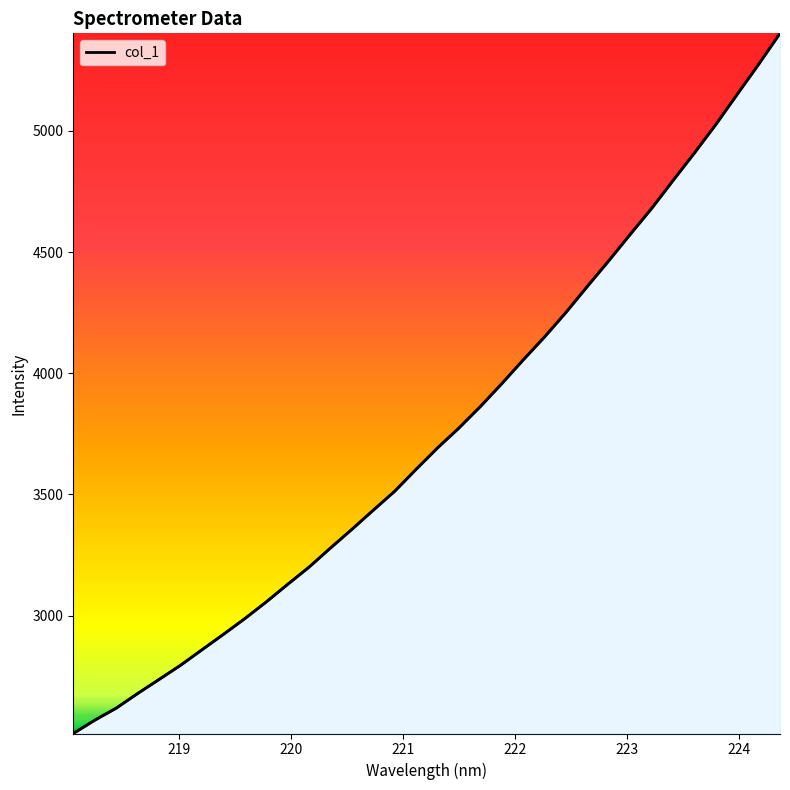

How many lines are shown in the chart?

1